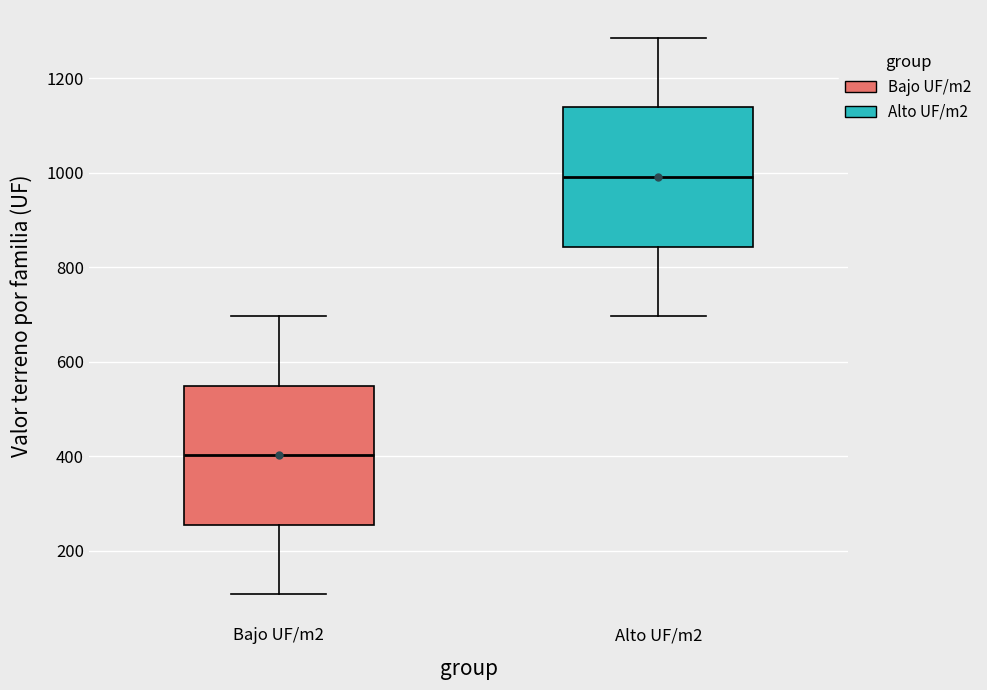

Reading left to right, read every box against the y-axis: the position of its median line, the range the box covers, and the ends of its whiskers. The values are not printed on the chart, so give them approximately, as read against the axis.

Bajo UF/m2: median 400, box 260 to 540, whiskers 100 to 700
Alto UF/m2: median 1000, box 840 to 1140, whiskers 700 to 1280